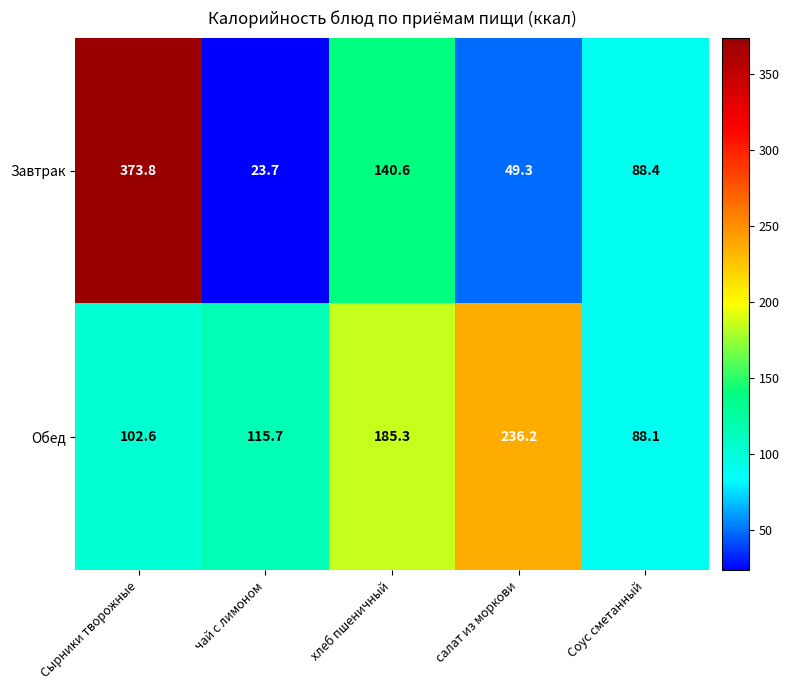

Rank the series at Соус сметанный from lowest to highest value.

Обед, Завтрак